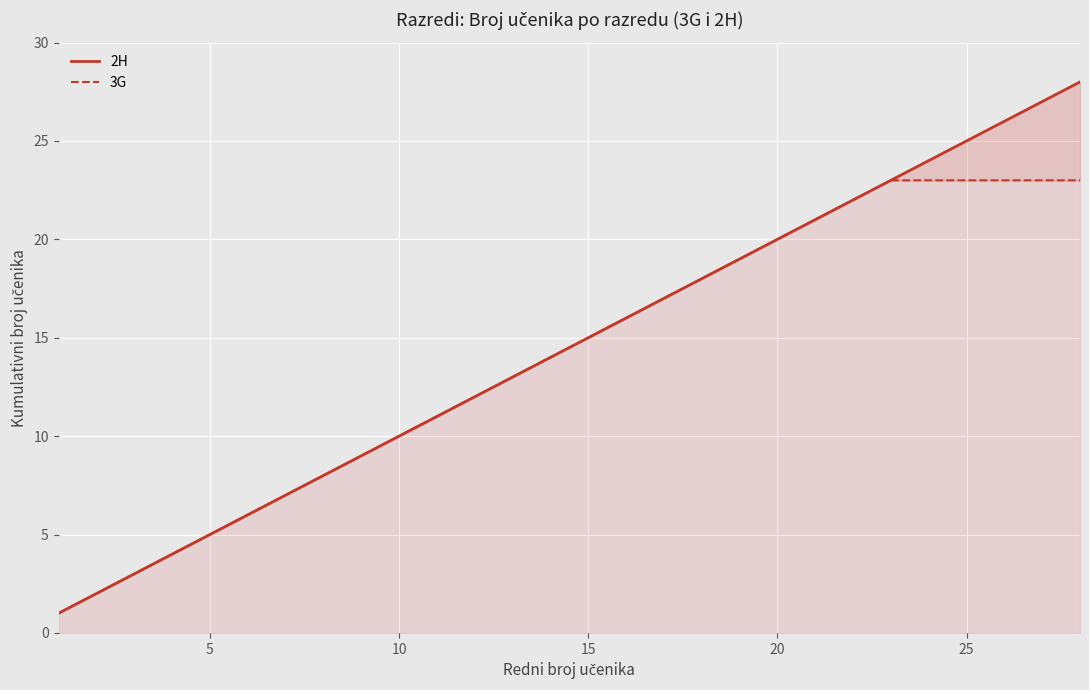

What is the lowest value of the 2H series?

1